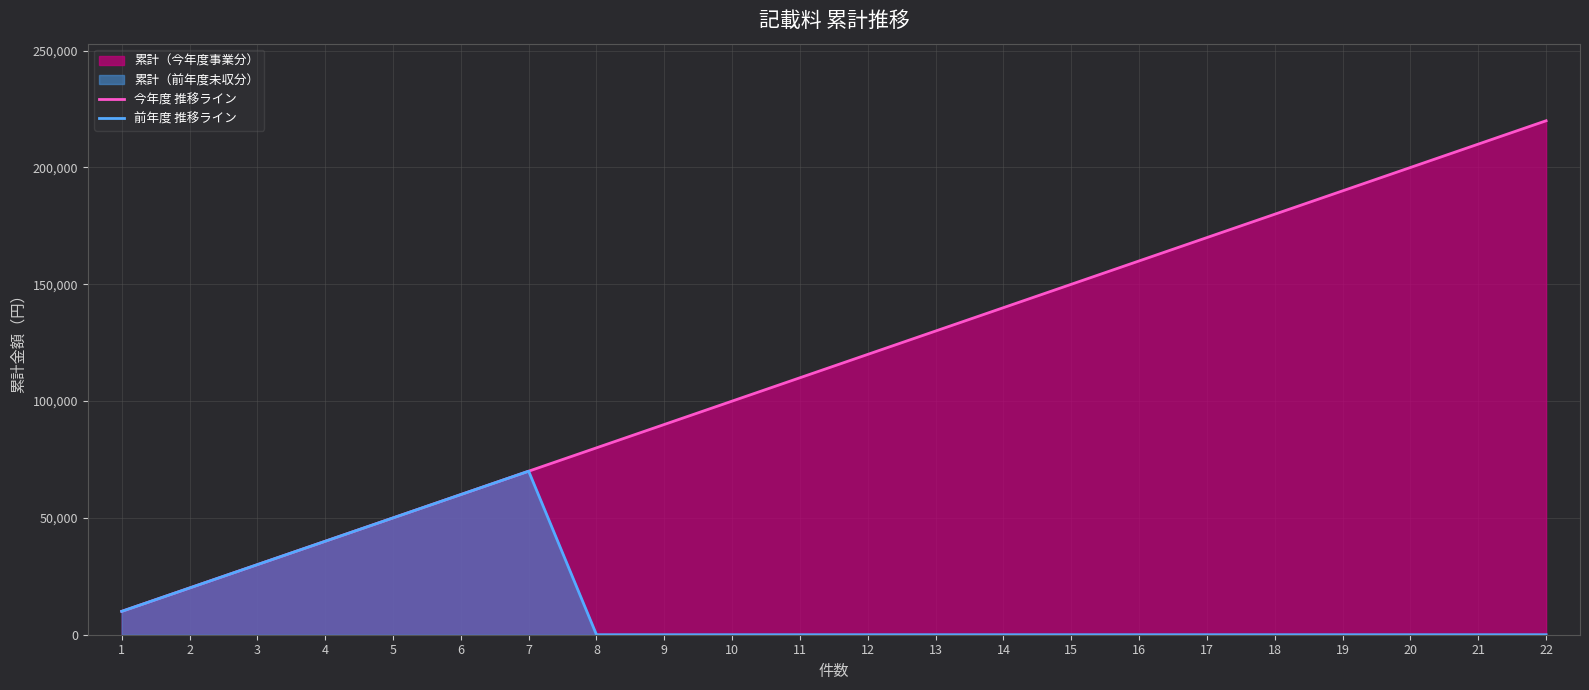

True or false: 今年度 推移ライン has more than 1 interior local peaks.

False